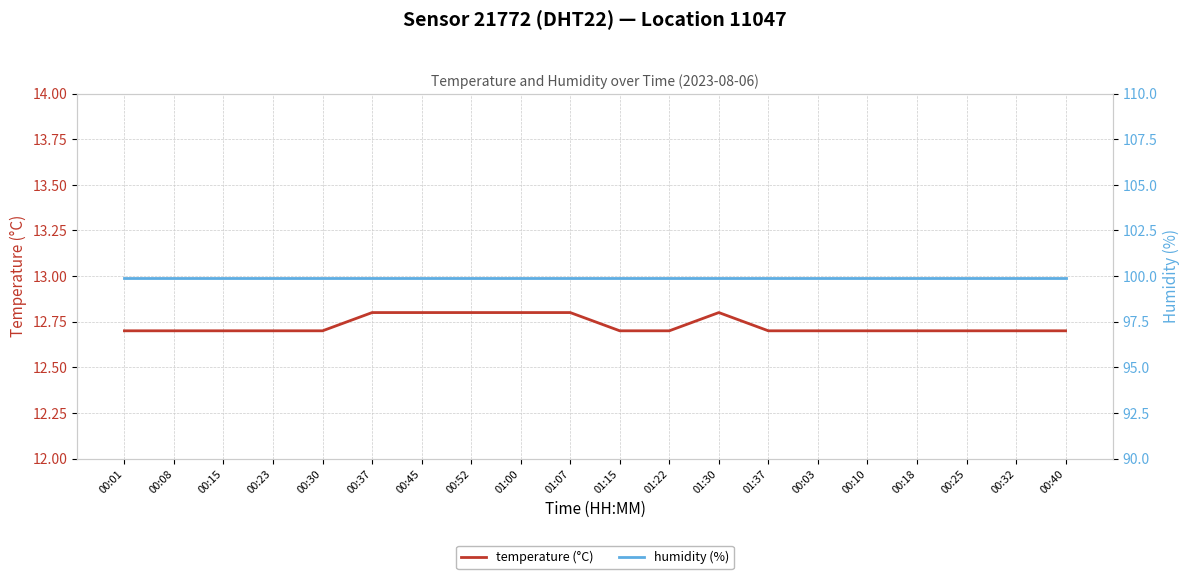

Is the value of humidity (%) at 00:18 greater than the value of temperature (°C) at 01:00?

Yes